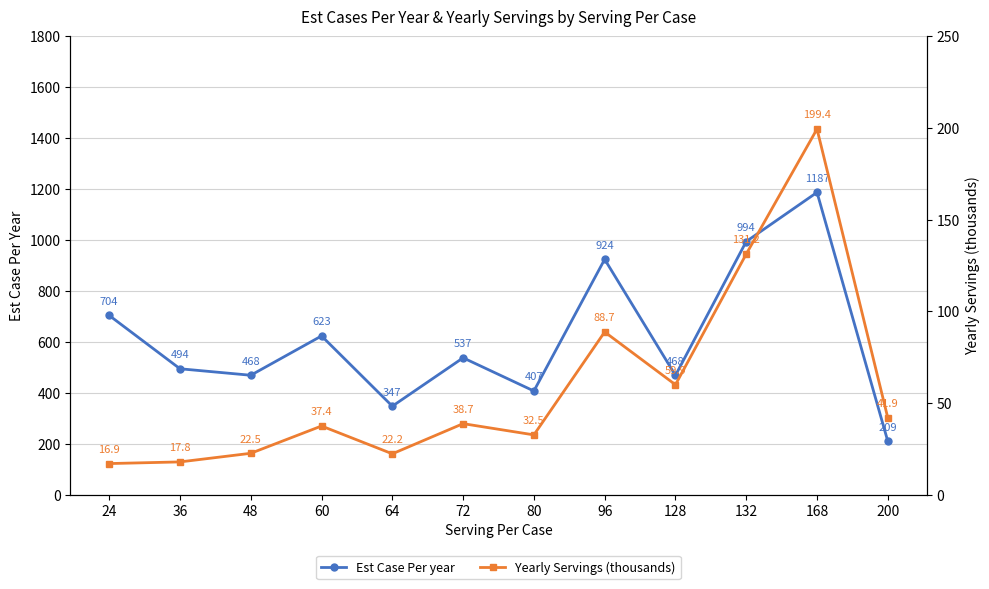

What is the average value of the Est Case Per year series?

613.5